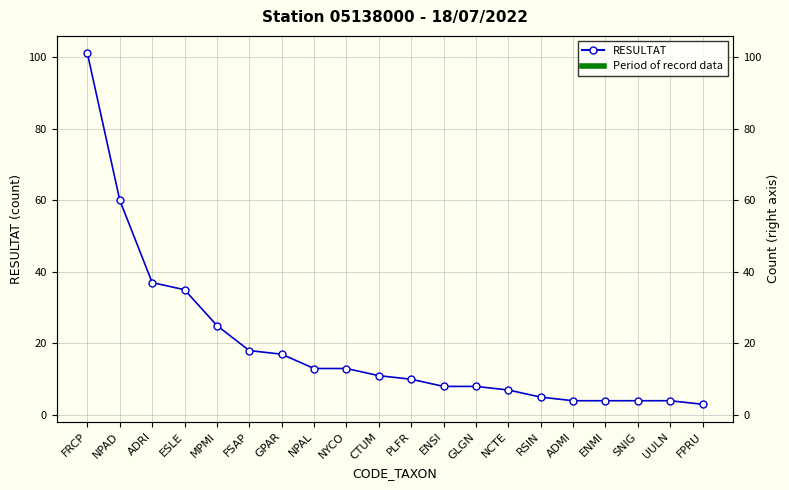

List the labels in order of value, smallest first.

FPRU, ADMI, ENMI, SNIG, UULN, RSIN, NCTE, ENSI, GLGN, PLFR, CTUM, NPAL, NYCO, GPAR, FSAP, MPMI, ESLE, ADRI, NPAD, FRCP